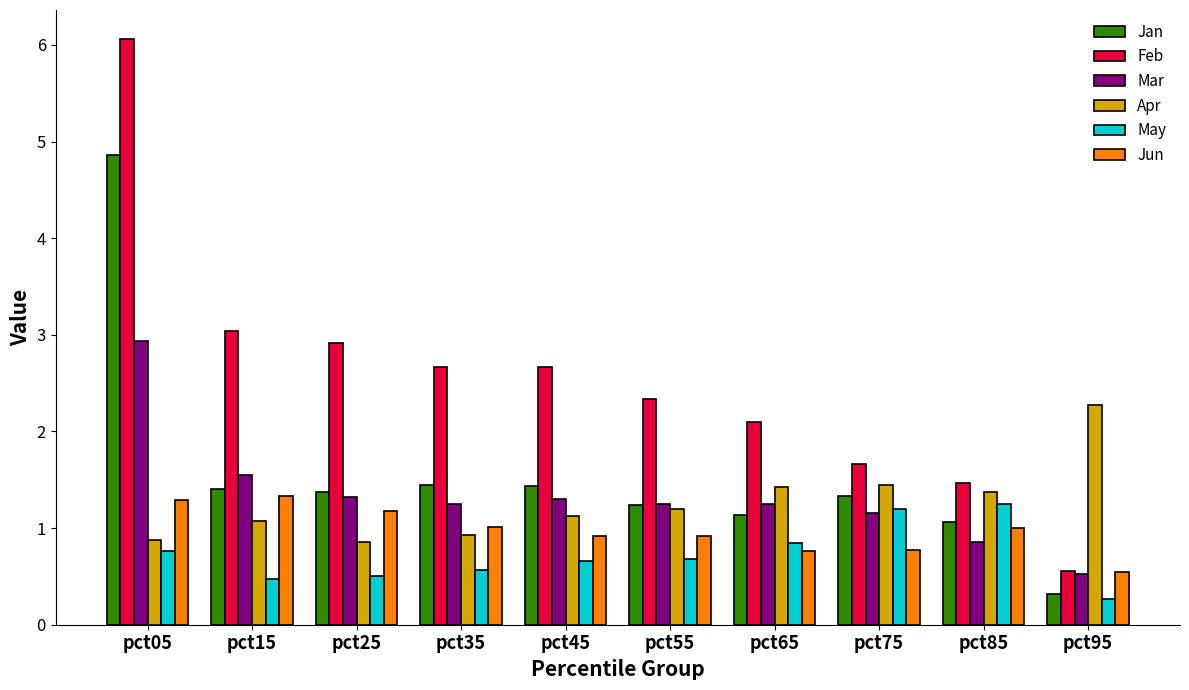

What is the total value across all series at pct85?

7.0